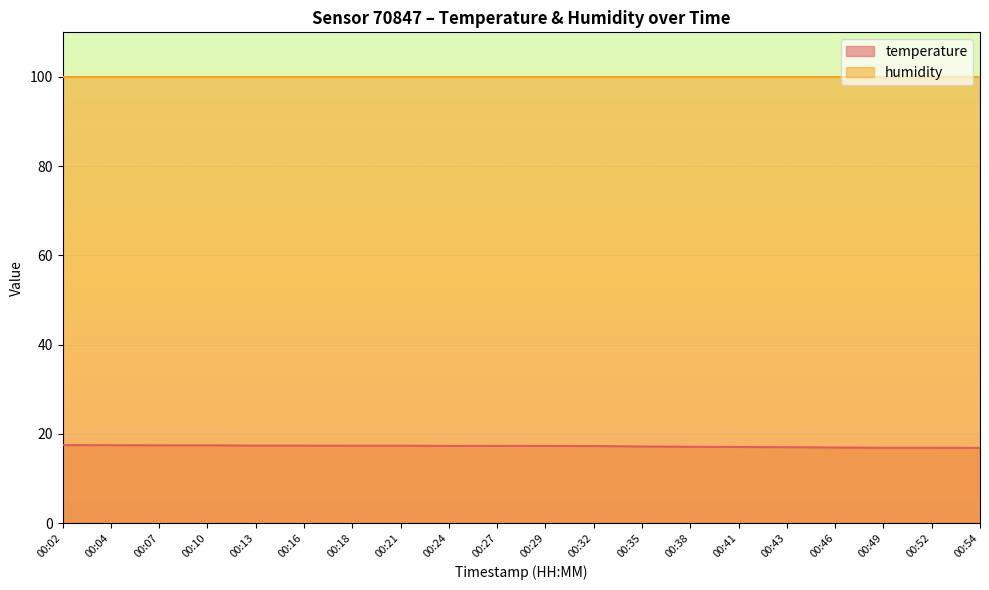

List the labels in order of value, smallest first.

00:54, 00:49, 00:52, 00:46, 00:43, 00:41, 00:38, 00:35, 00:32, 00:24, 00:29, 00:27, 00:18, 00:21, 00:16, 00:13, 00:10, 00:07, 00:04, 00:02